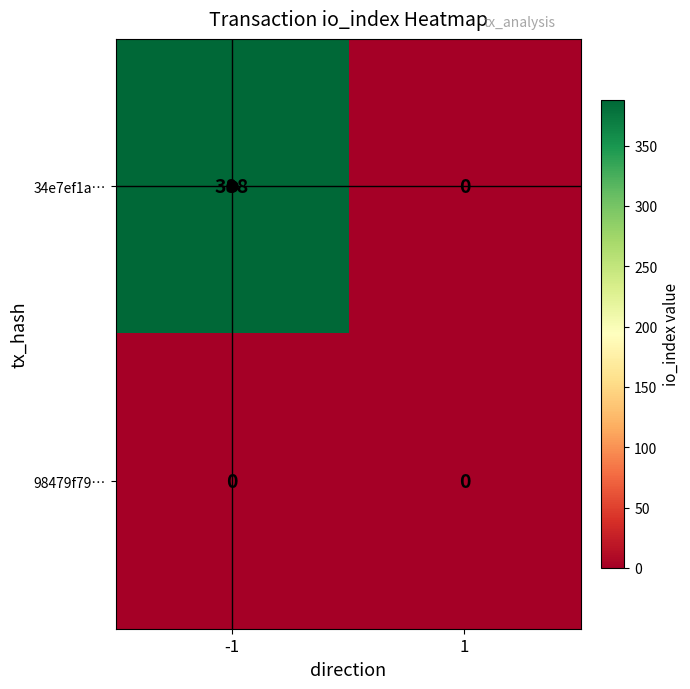

List the series in order of their overall mean, lowest first.

98479f79…, 34e7ef1a…